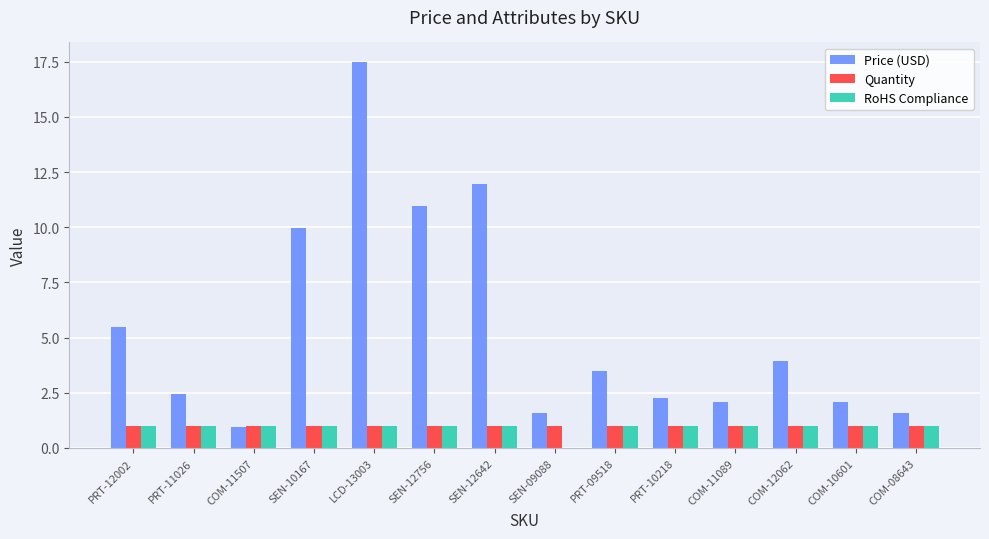

Which category has the highest value in the Price (USD) series?

LCD-13003